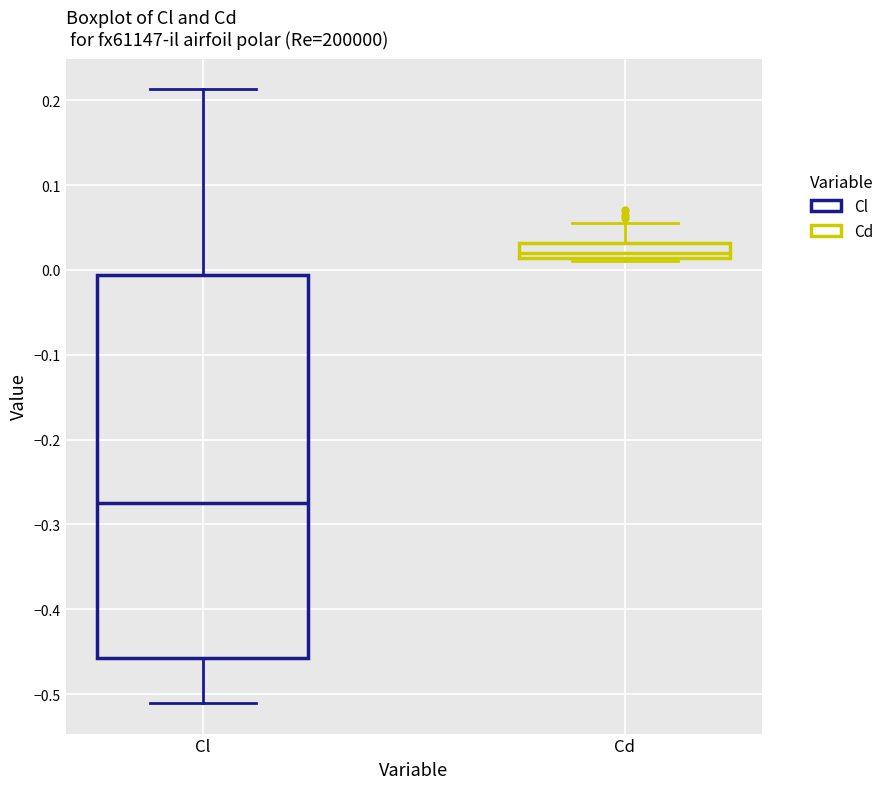

Which box's median line is the highest?

Cd